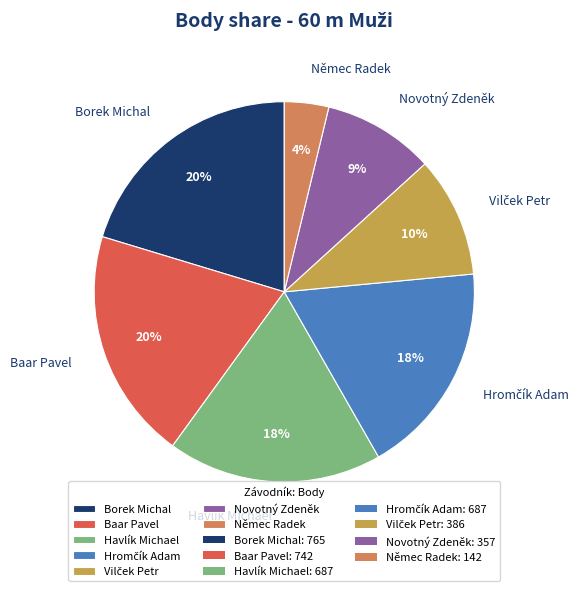

Combined, do Novotný Zdeněk and Němec Radek account for over 50%?

No